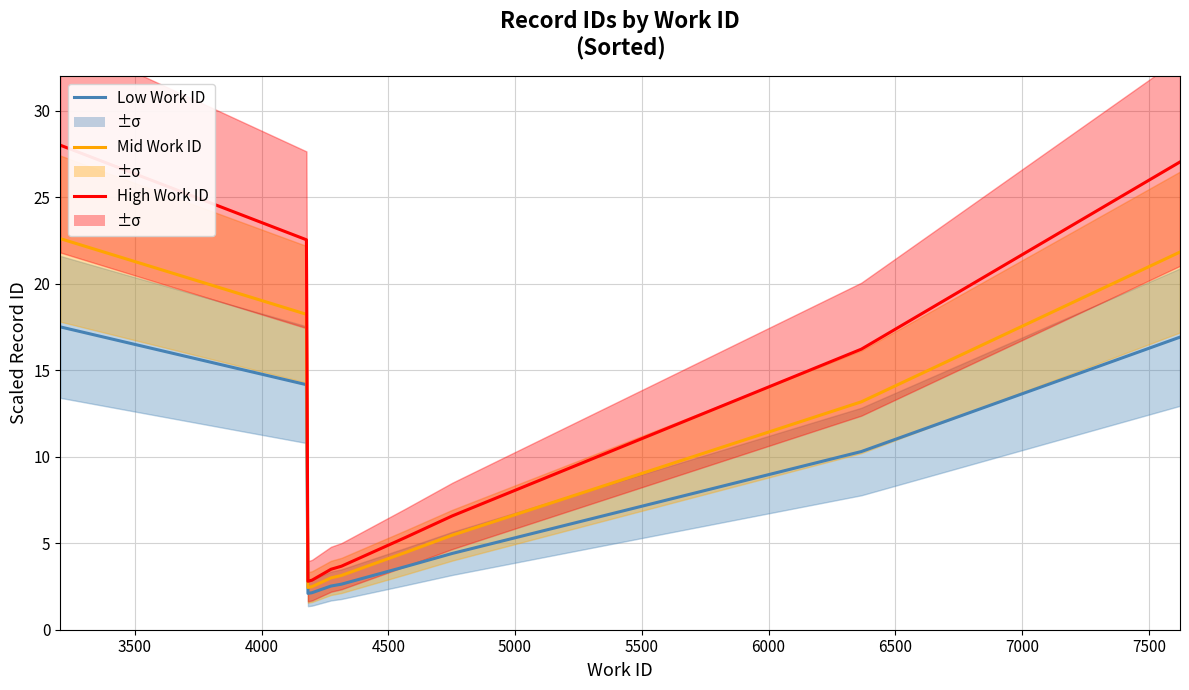

What is the average value of the Low Work ID series?

7.6